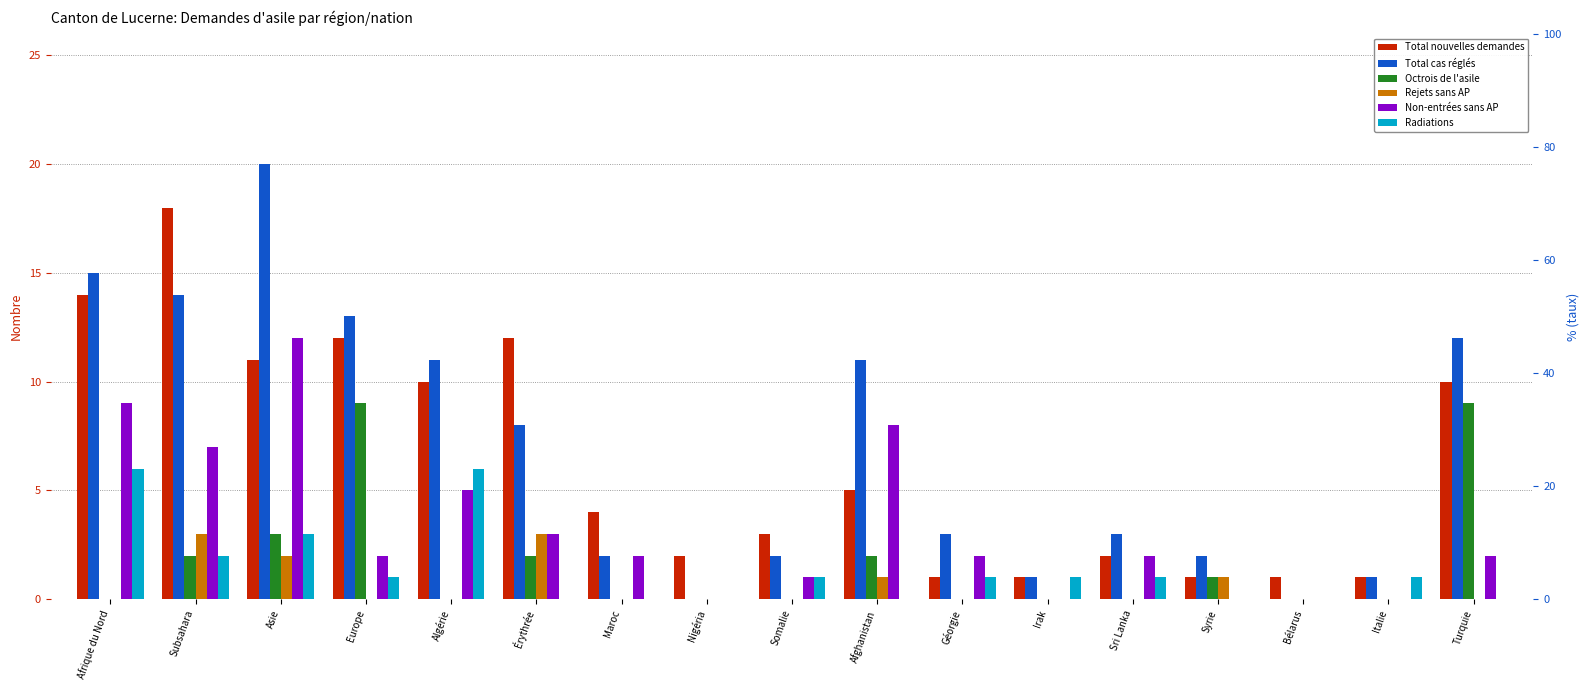

Between Syrie and Afrique du Nord, which is larger?

Afrique du Nord